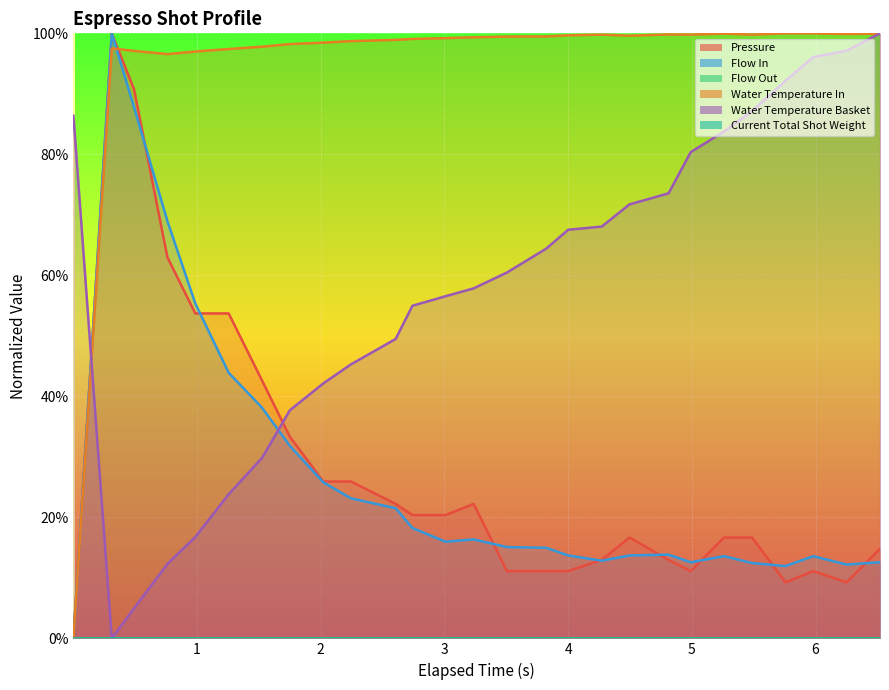

What is the difference between the maximum and minimum values in the water_temperature_basket series?

1.0